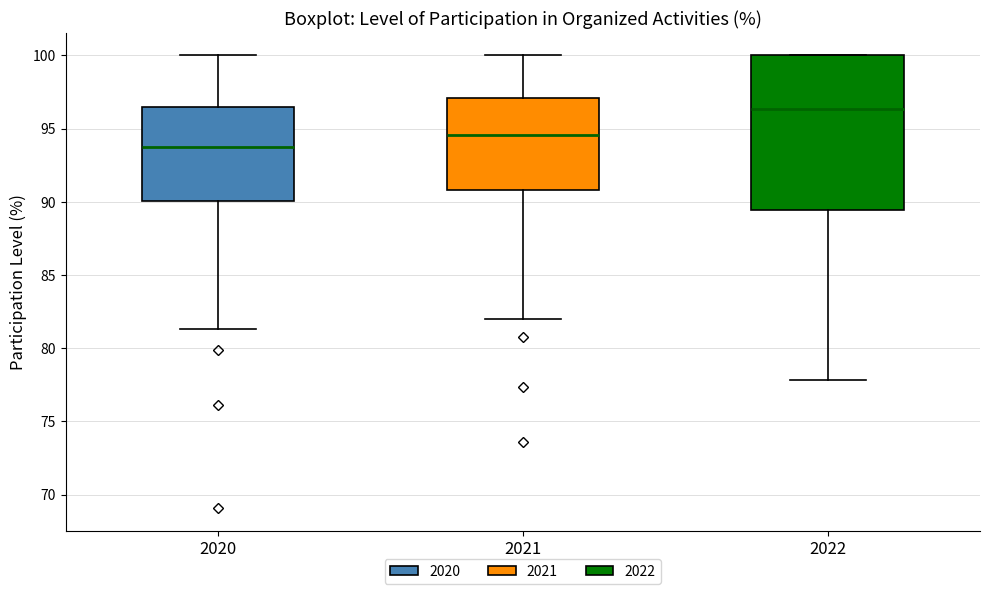

Where does the median line of the box at x = 2022 sit on the y-axis? The values are not printed on the chart, so give them approximately, as read against the axis.

96.5